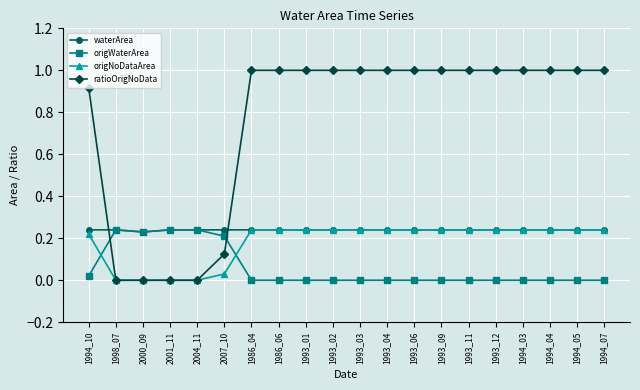

What is the maximum value shown in the chart?

1.0